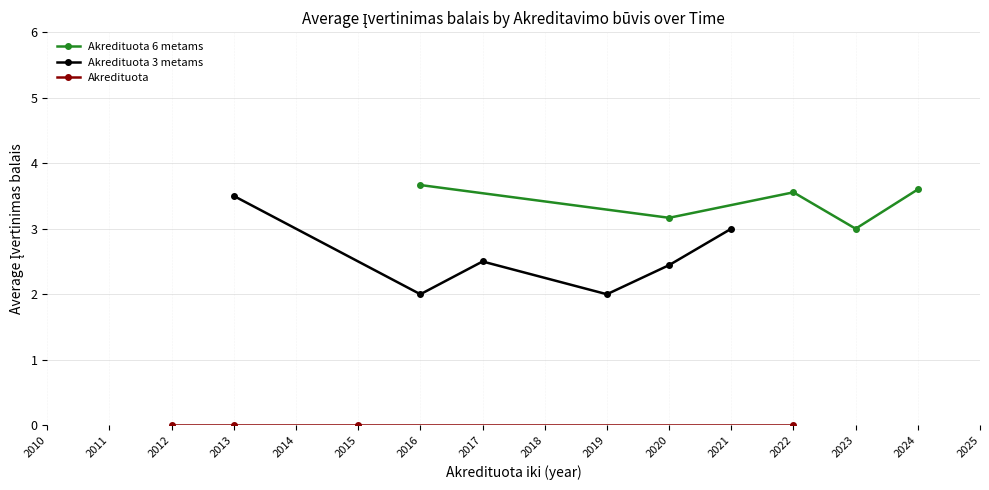

The value of Akredituota 3 metams at 2015 is 3. True or false?

False